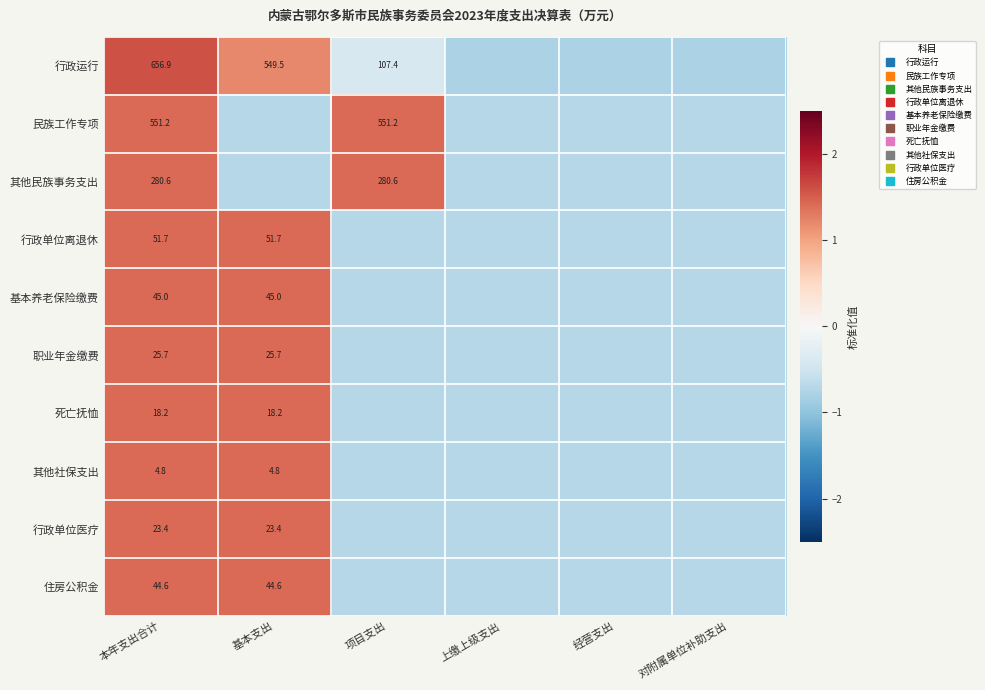

Between 对附属单位补助支出 and 基本支出, which is larger?

基本支出